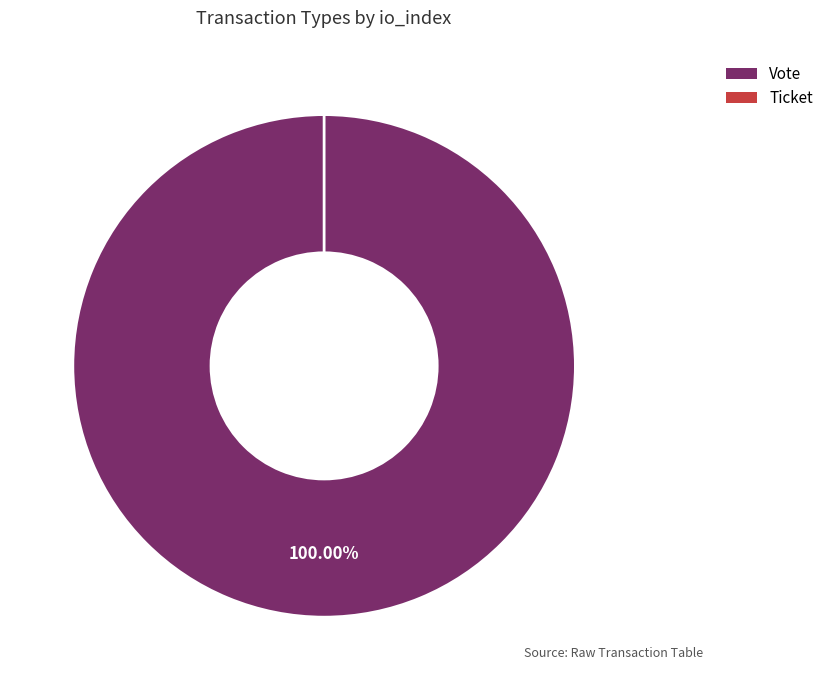

To the nearest percent, what is the difference between the Ticket and Vote slice percentages?

100%